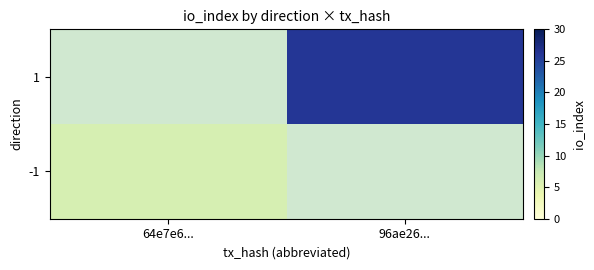

Rank the series by their maximum value, from highest to lowest.

-1, 1